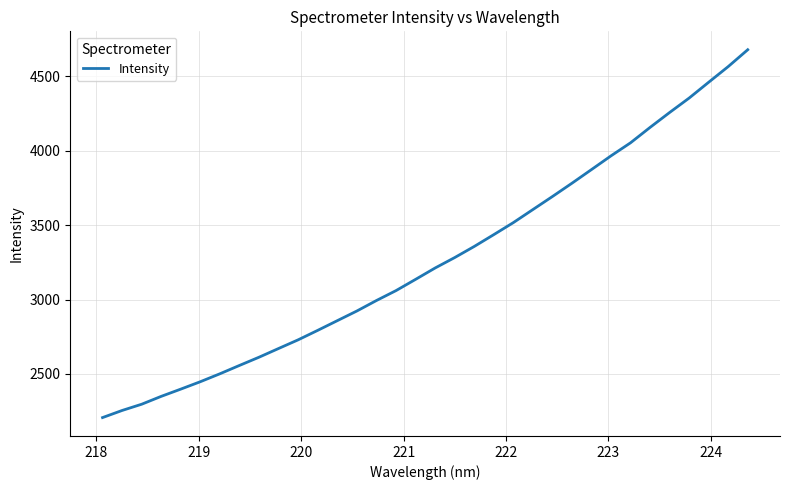

What is the greatest value displayed?

4679.9